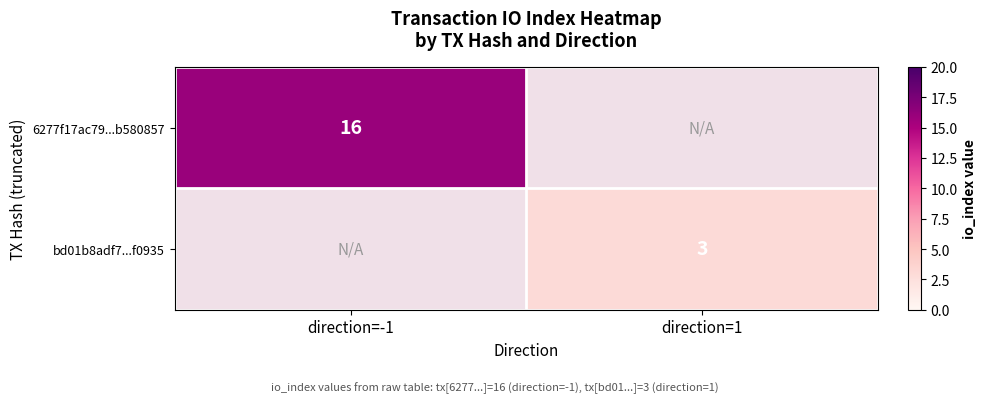

Which label corresponds to the largest value in the chart?

direction=-1